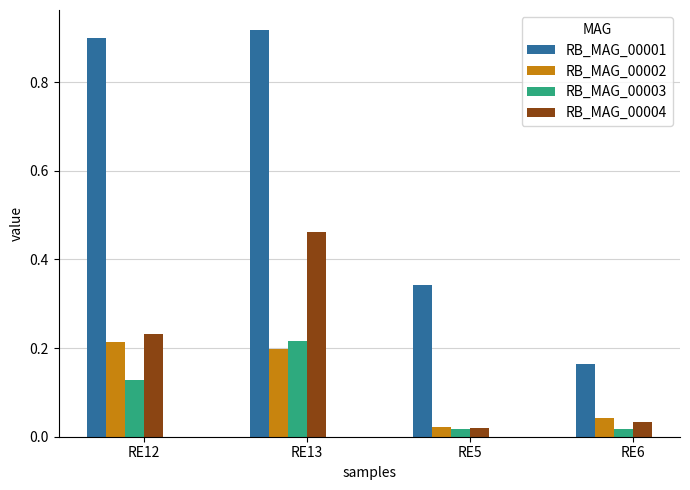

Which series has the largest total across all categories?

RB_MAG_00001